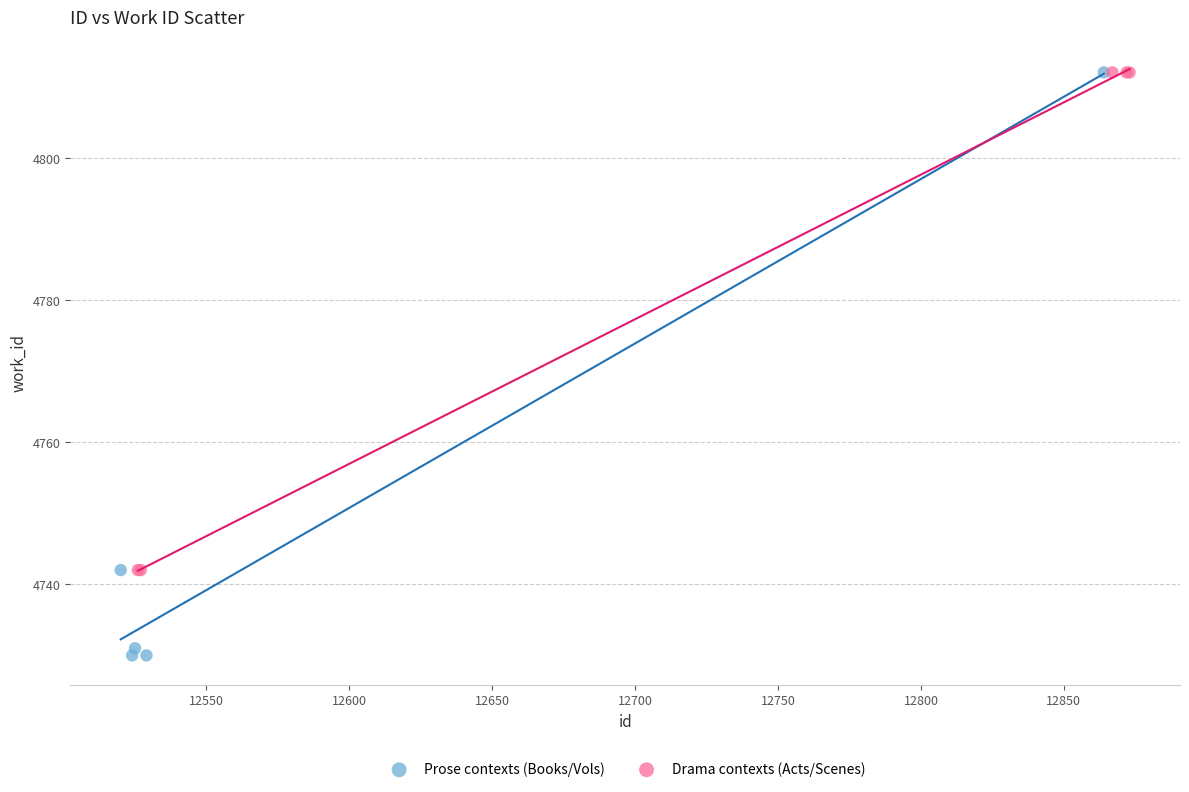

Which series contains the lowest Y value?

Prose contexts (Books/Vols)